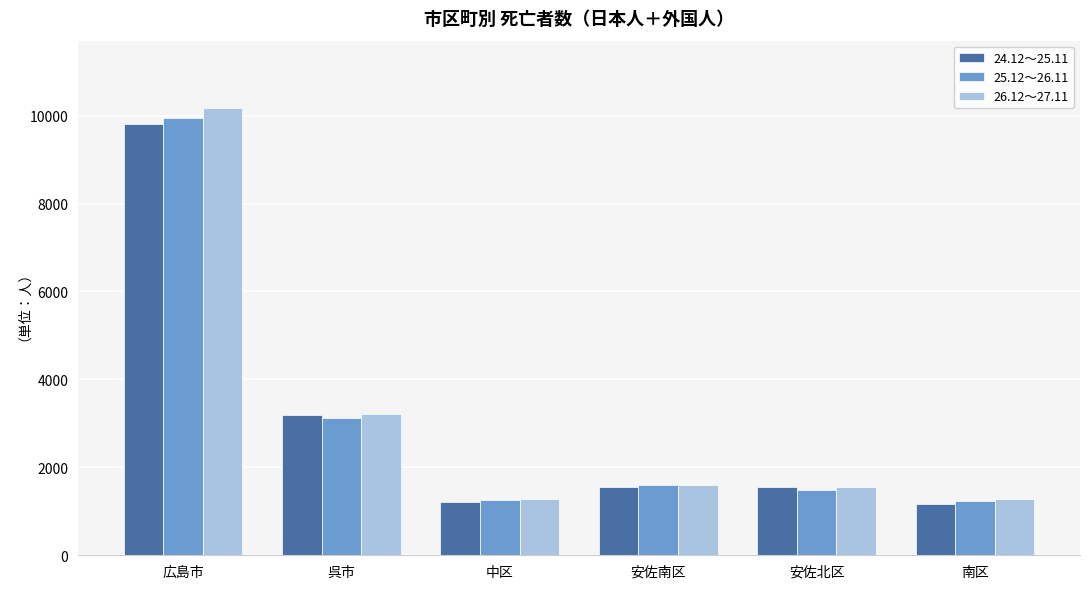

What are all the series names shown in the legend?

24.12～25.11, 25.12～26.11, 26.12～27.11